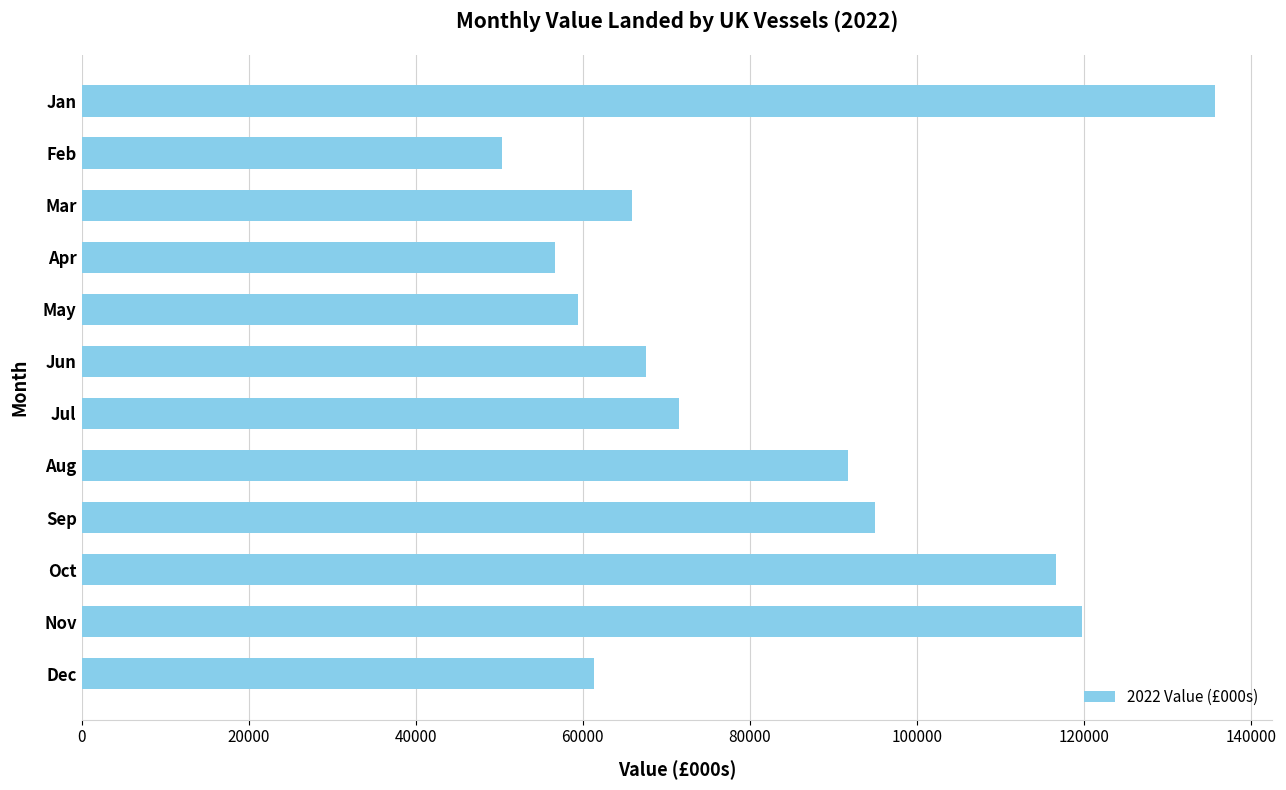

What is the ratio of the value at Apr to the value at Mar?

0.9